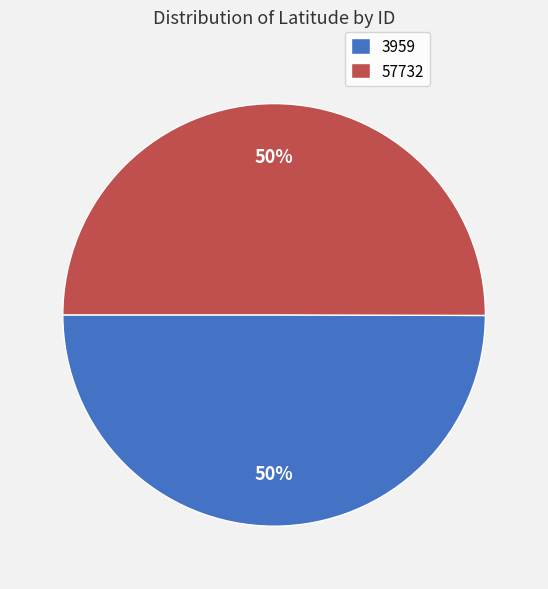

What is the ratio of the value at 57732 to the value at 3959?

1.0